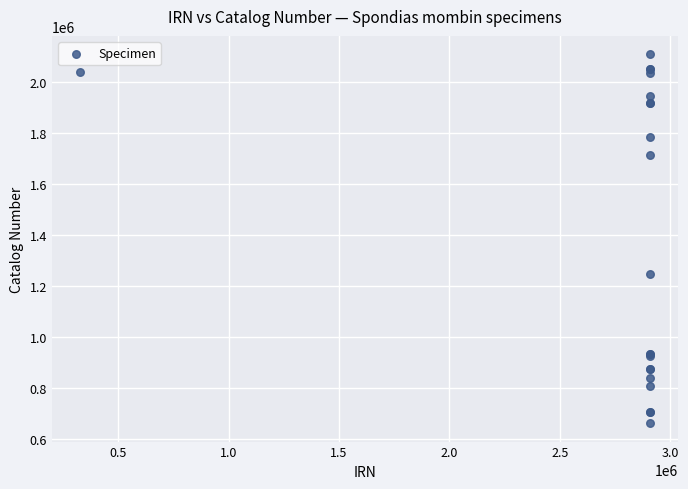

What Y value in the scatter plot is closest to 1386954?

1248017